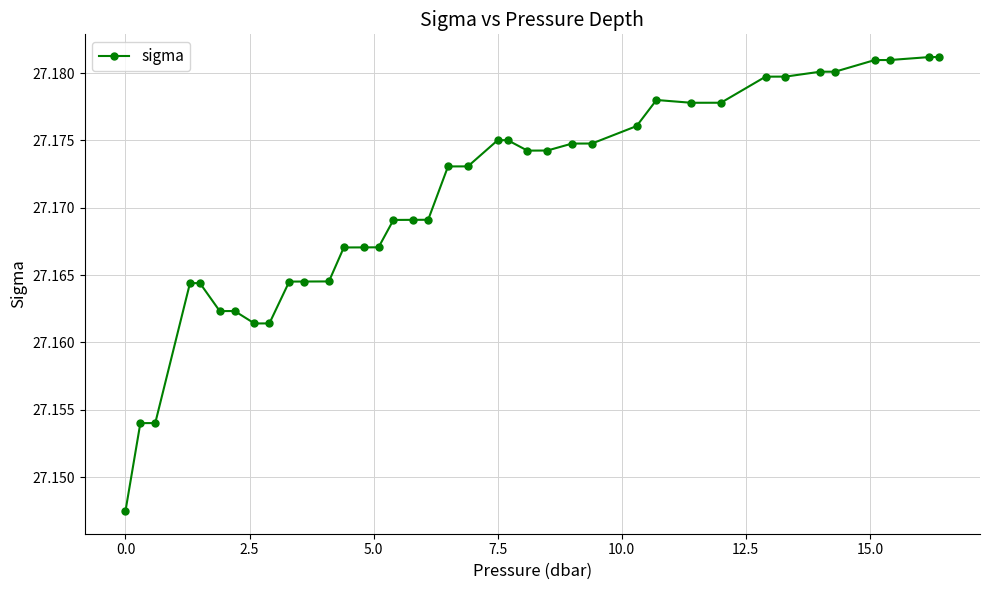

Does the chart have visible grid lines?

Yes